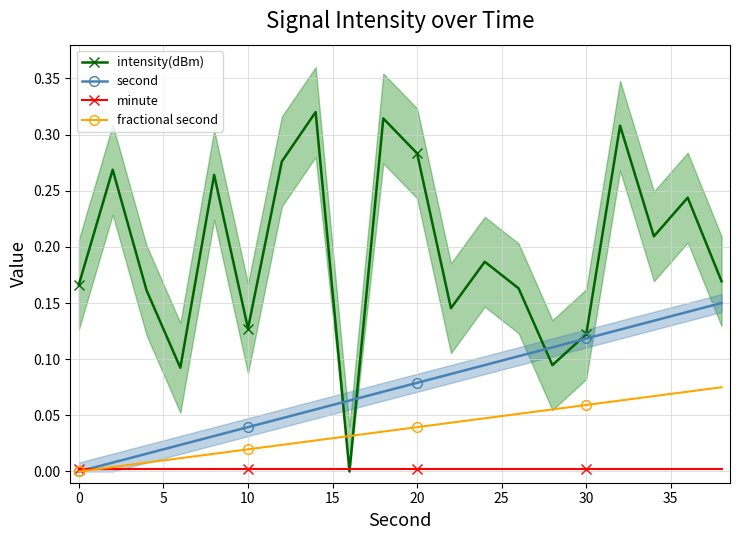

At how many categories does at least one series exceed 0?

20